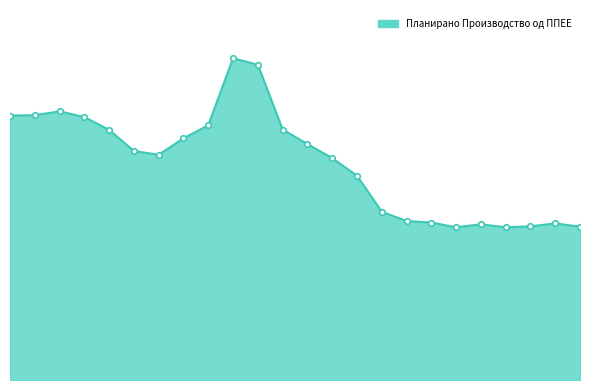

What is the smallest value displayed?

18.6